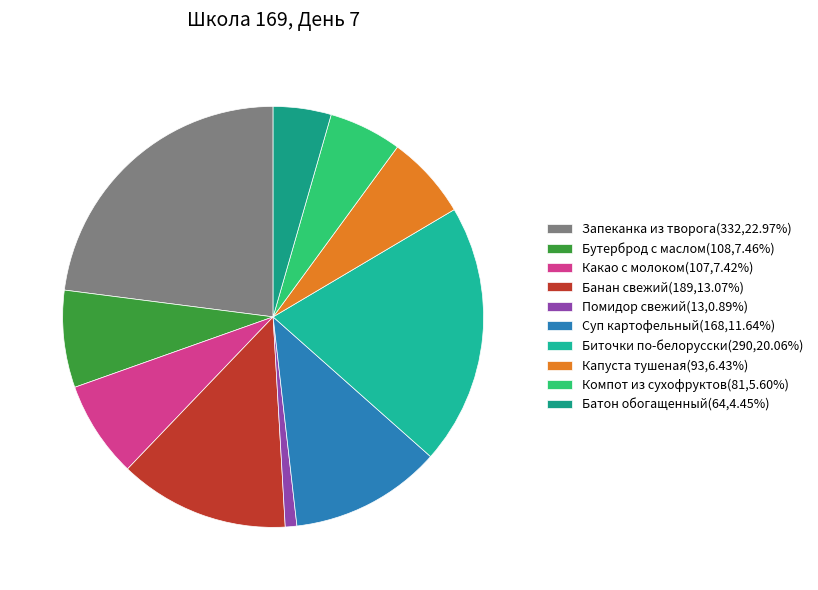

To the nearest percent, what is the difference between the Бутерброд с маслом and Батон обогащенный slice percentages?

3%